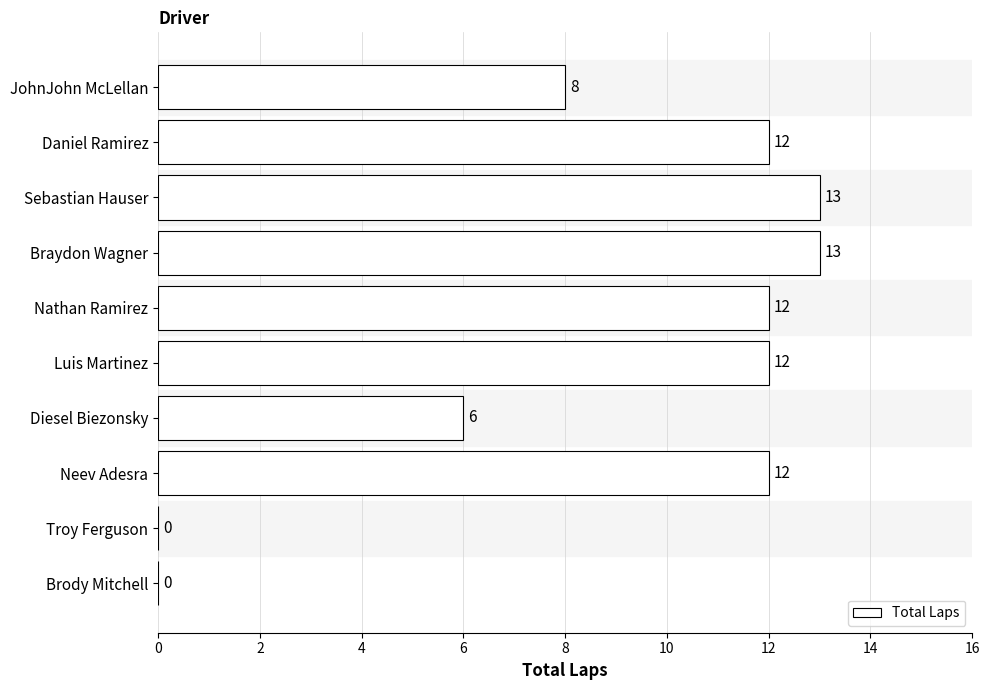

Are the bars horizontal?

Yes